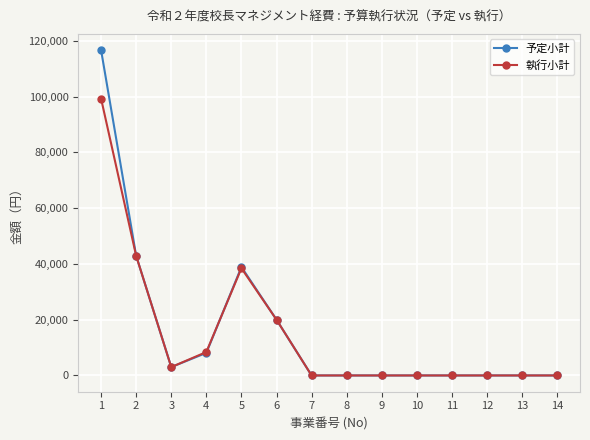

List the series in order of their peak value, highest first.

予定小計, 執行小計